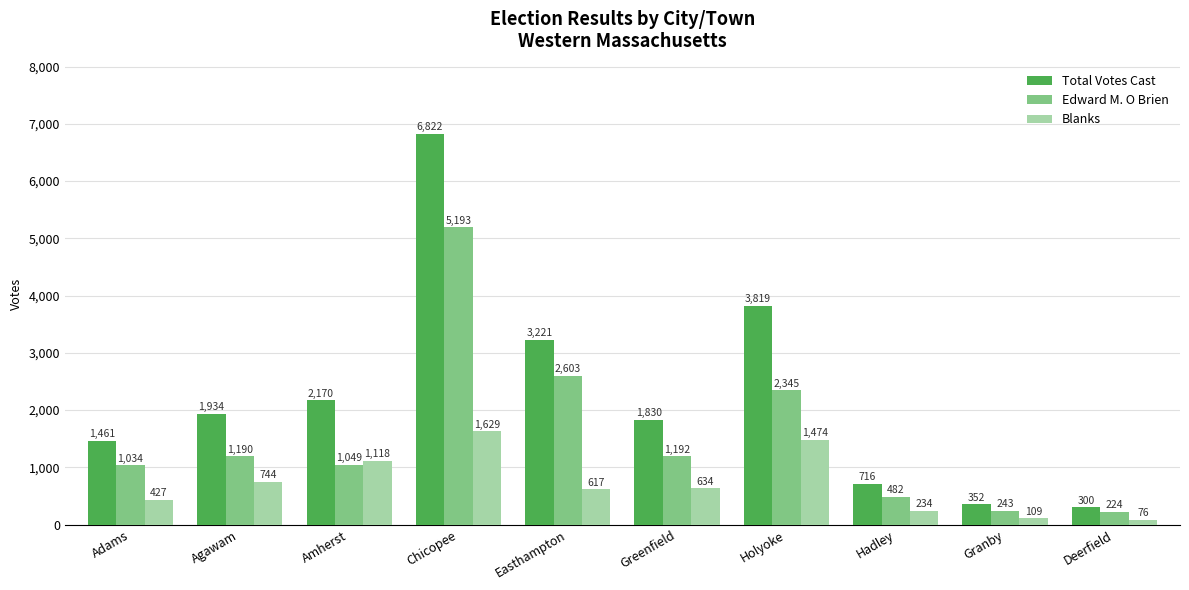

What position from the left is Granby?

9